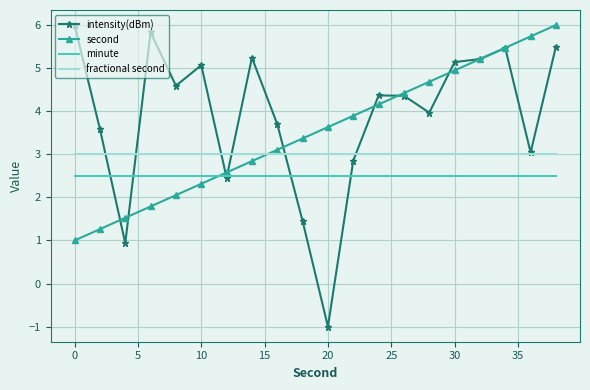

Which series has the widest spread of values?

intensity(dBm)